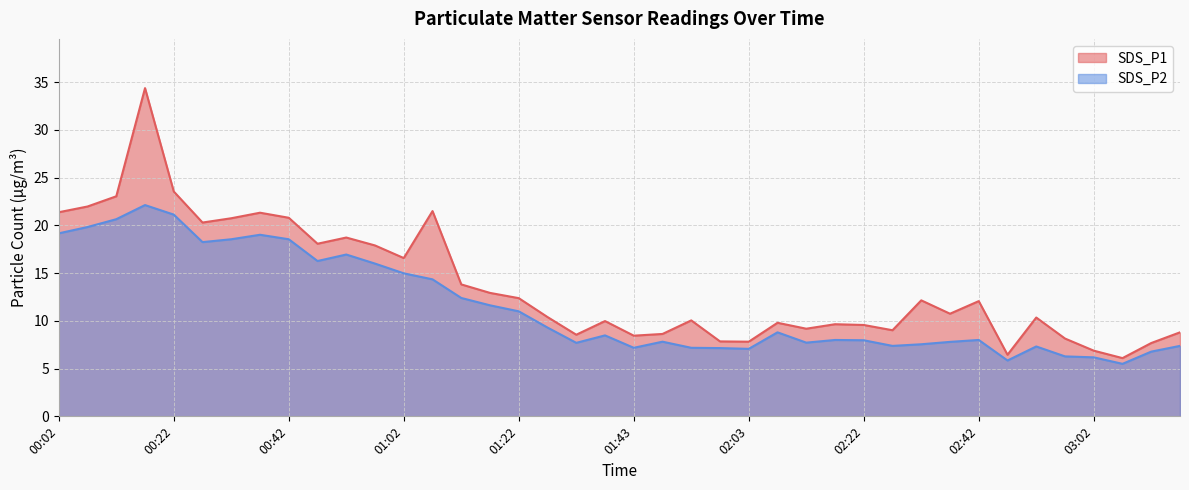

The value of SDS_P2 at 00:37 is 32.8. True or false?

False